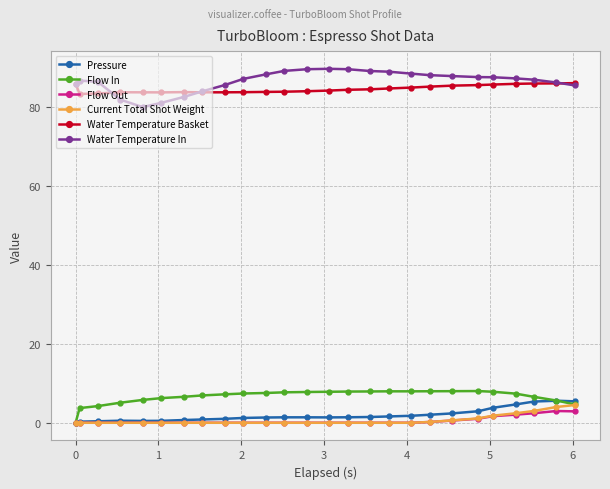

Does the chart have visible grid lines?

Yes